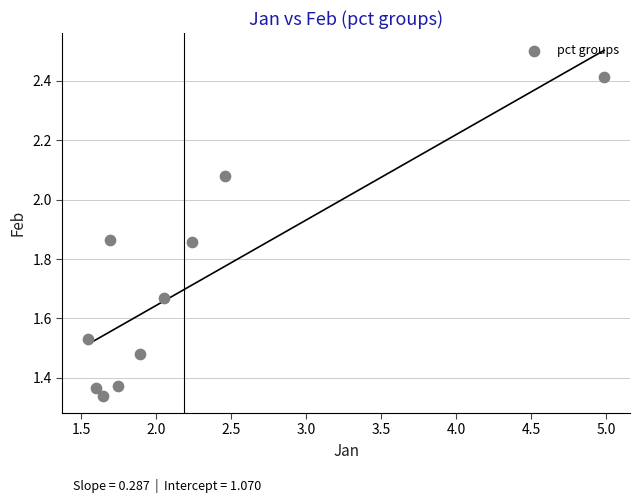

What is the average X value?

2.2